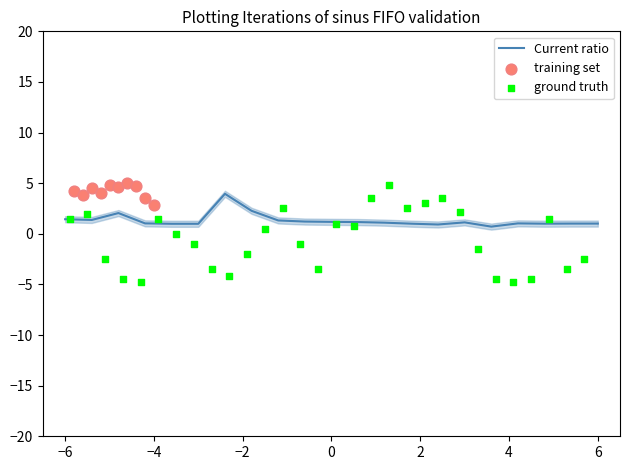

True or false: Current ratio has a value of 1.0 at 6.

True